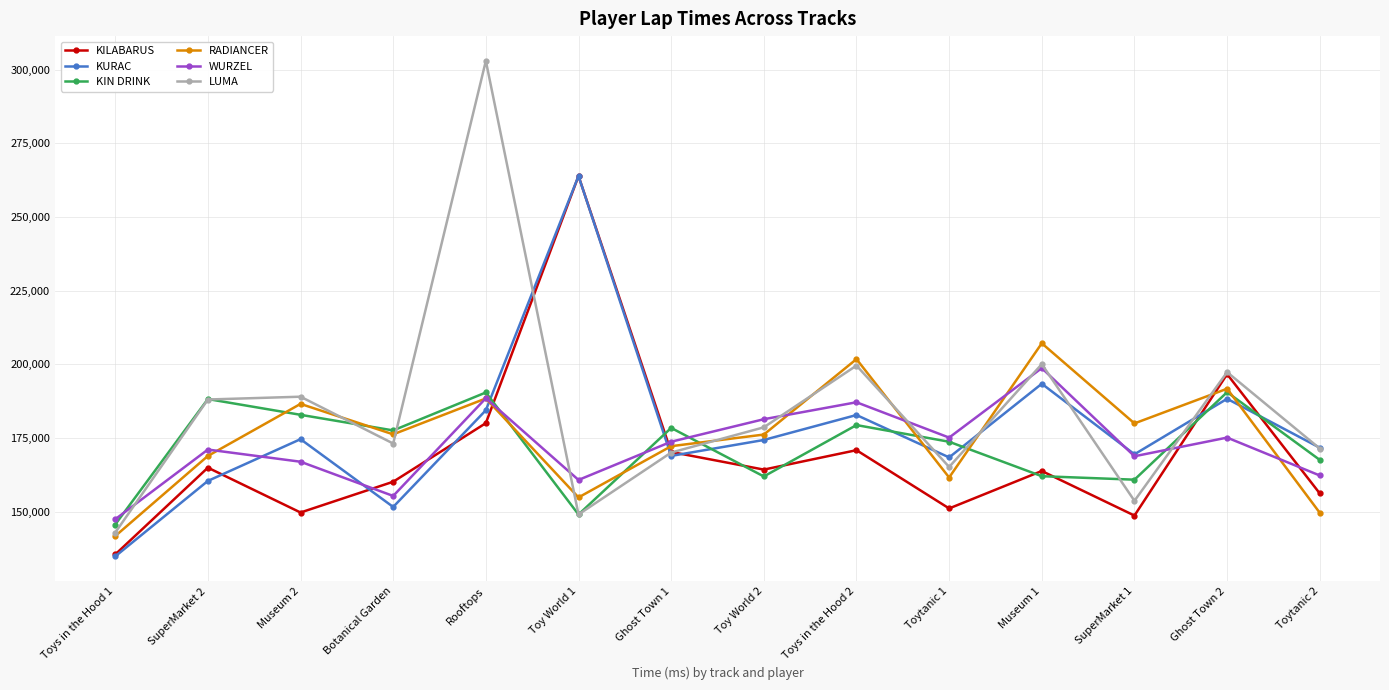

What are all the series names shown in the legend?

KILABARUS, KURAC, KIN DRINK, RADIANCER, WURZEL, LUMA